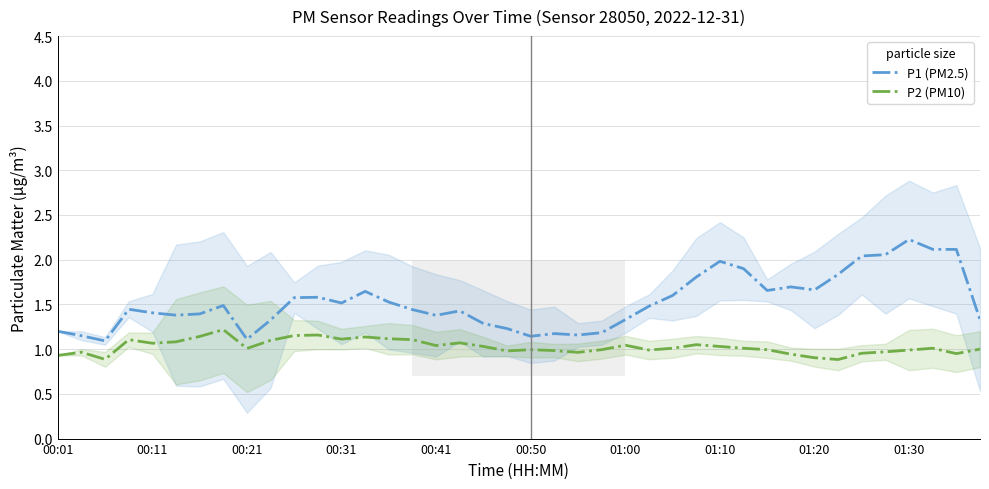

Is it true that P2 (PM10) equals 1.0 at 01:30?

True